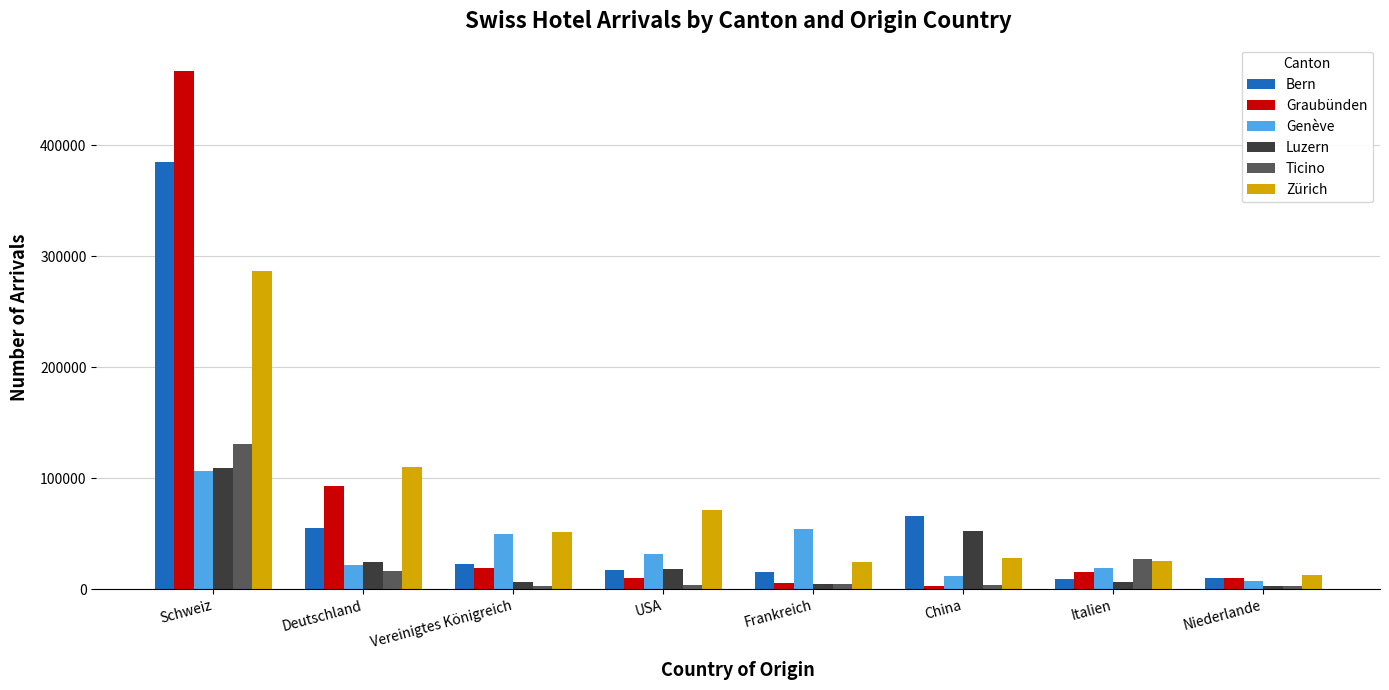

Which category has the highest value in the Zürich series?

Schweiz